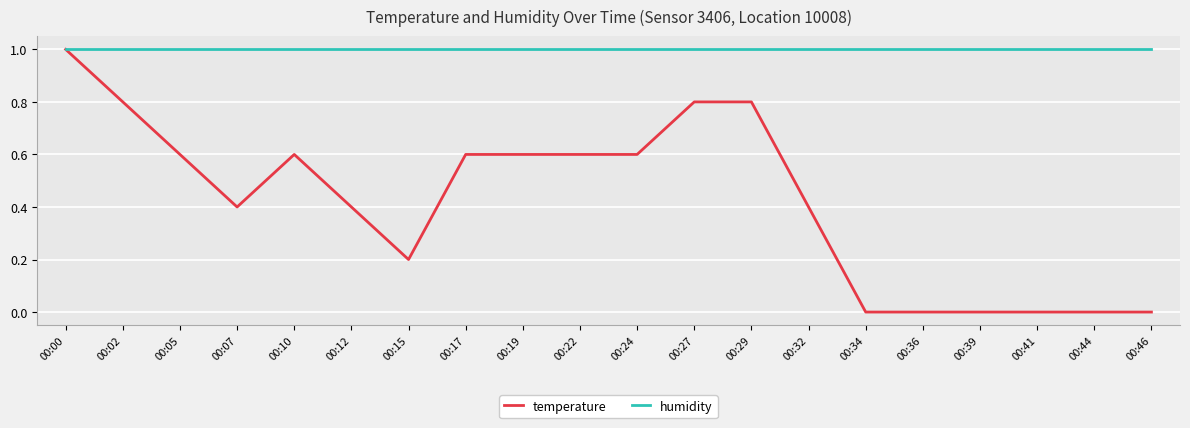

List the series in order of their overall mean, highest first.

humidity, temperature